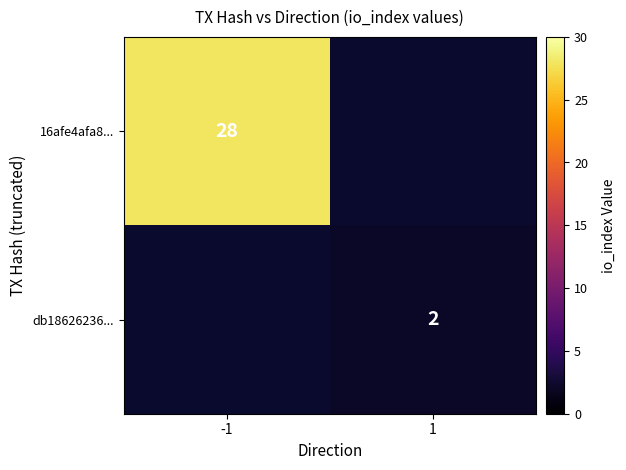

The db18626236... series shows 3 at 1. True or false?

False